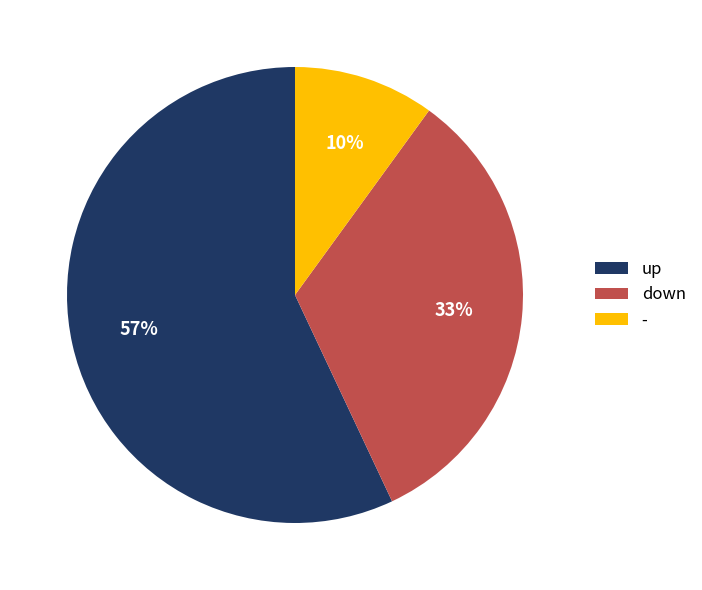

What percentage is the down slice, to the nearest percent?

33%